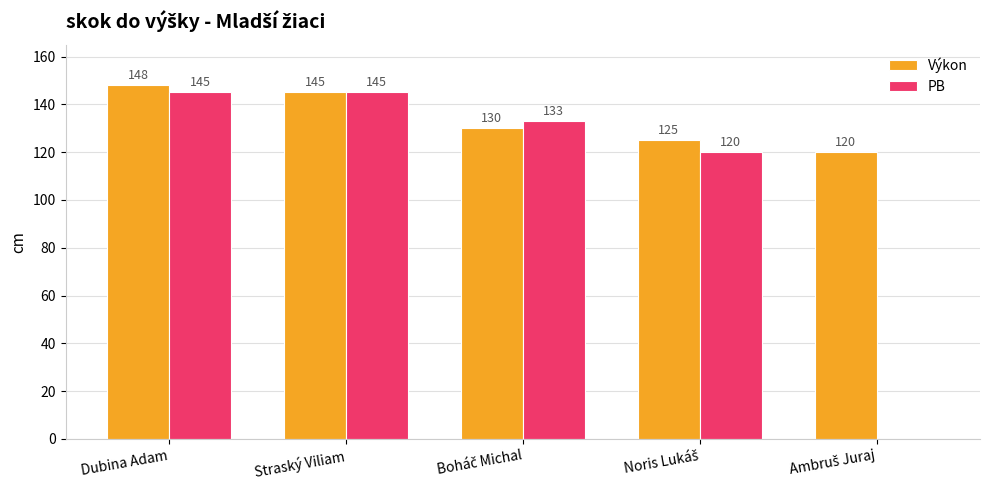

Which series has the largest total across all categories?

Výkon